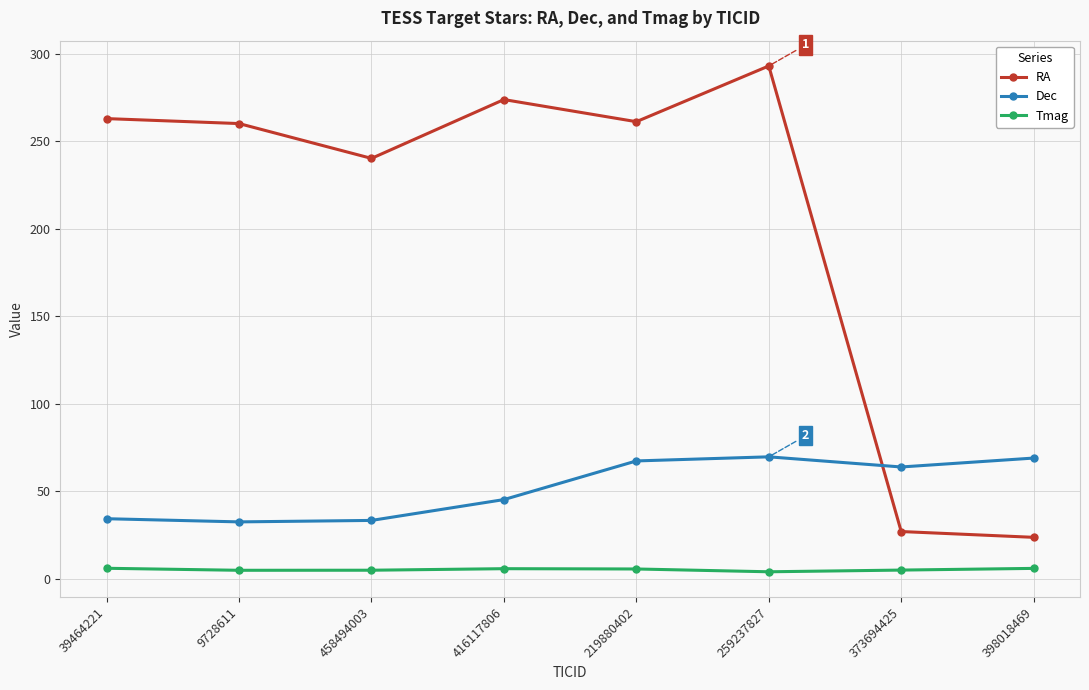

What is the difference between the highest and lowest values at 373694425?

58.9